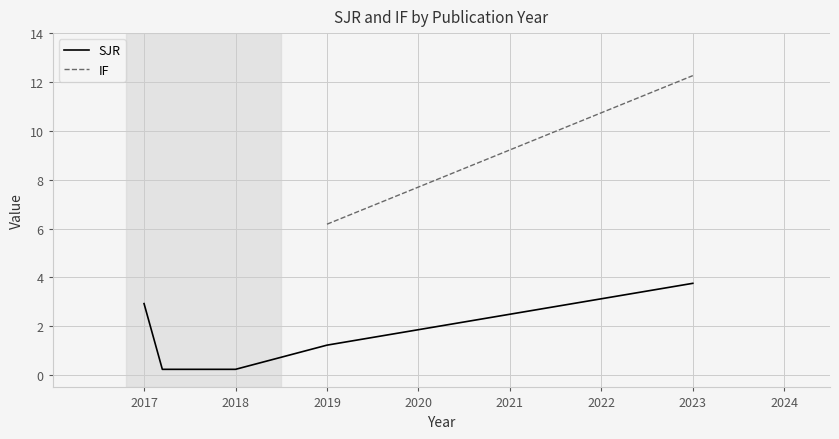

True or false: SJR has a value of 4.7 at 2017.

False